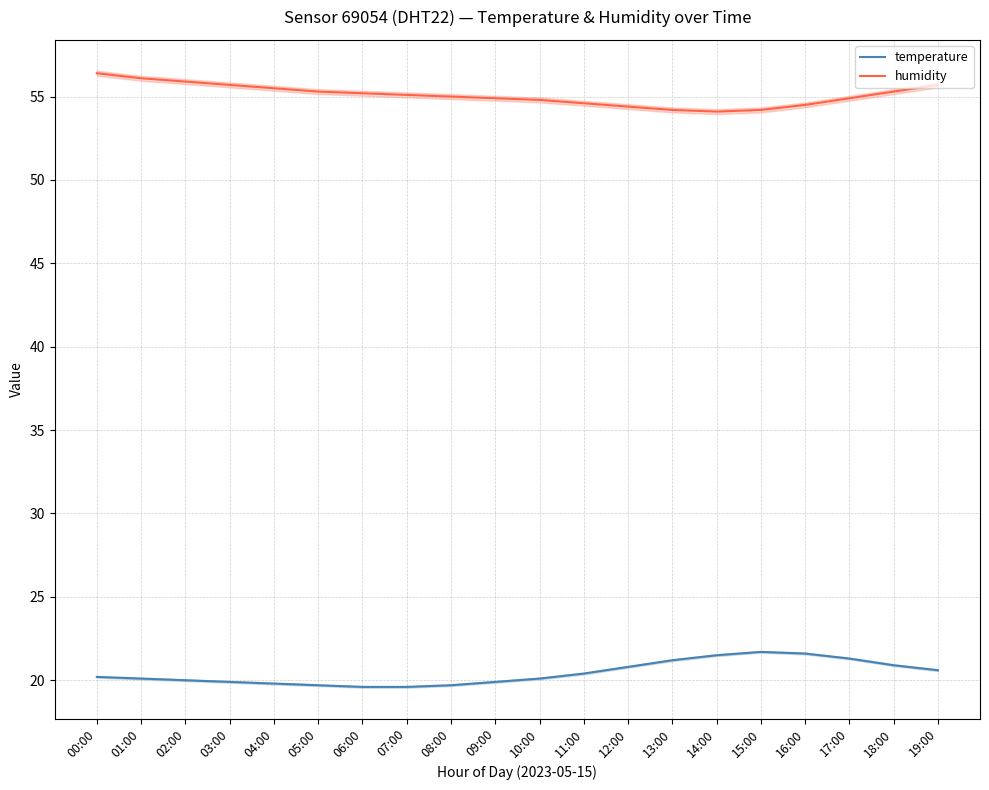

What are all the series names shown in the legend?

temperature, humidity